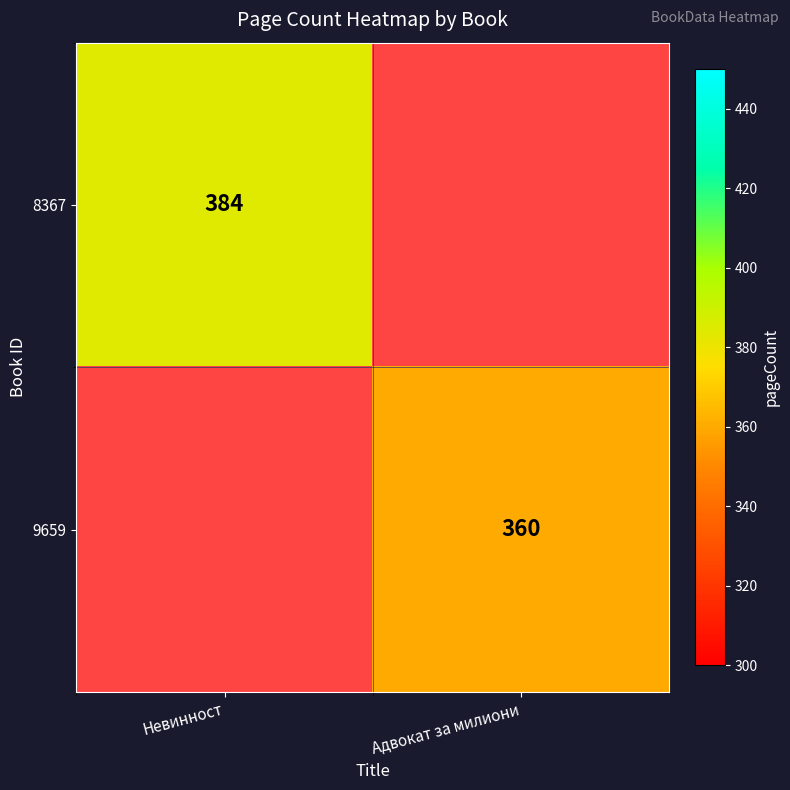

The value of 8367 at Невинност is 173.3. True or false?

False